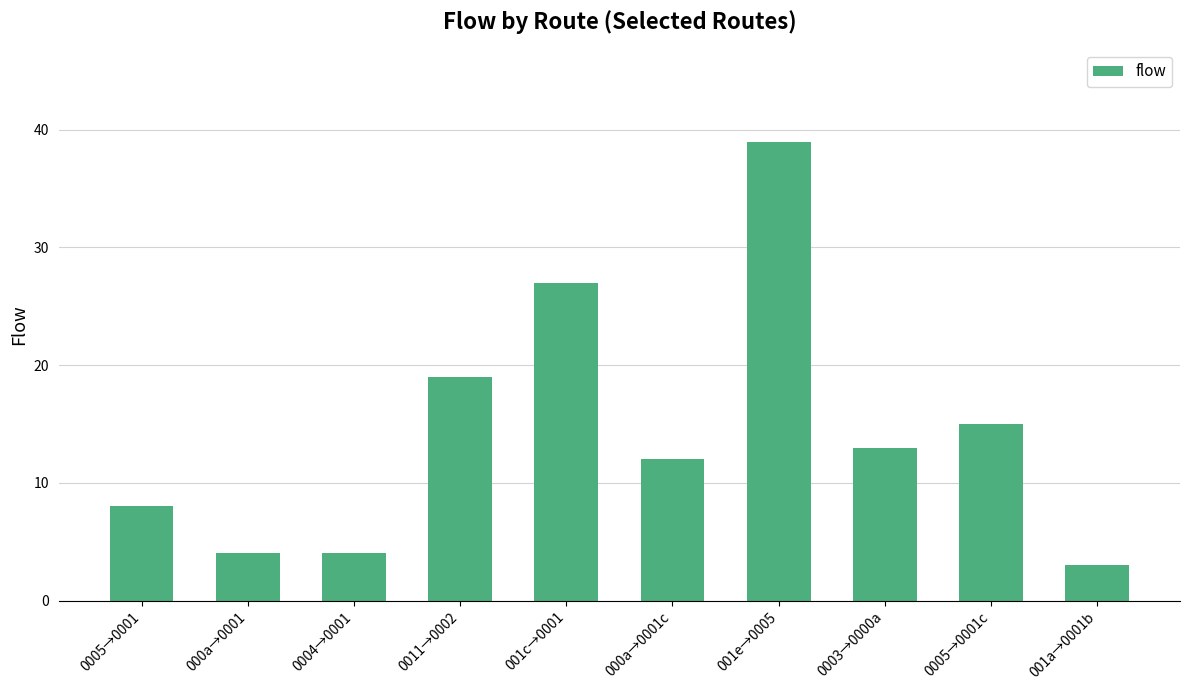

Does the chart contain any negative values?

No